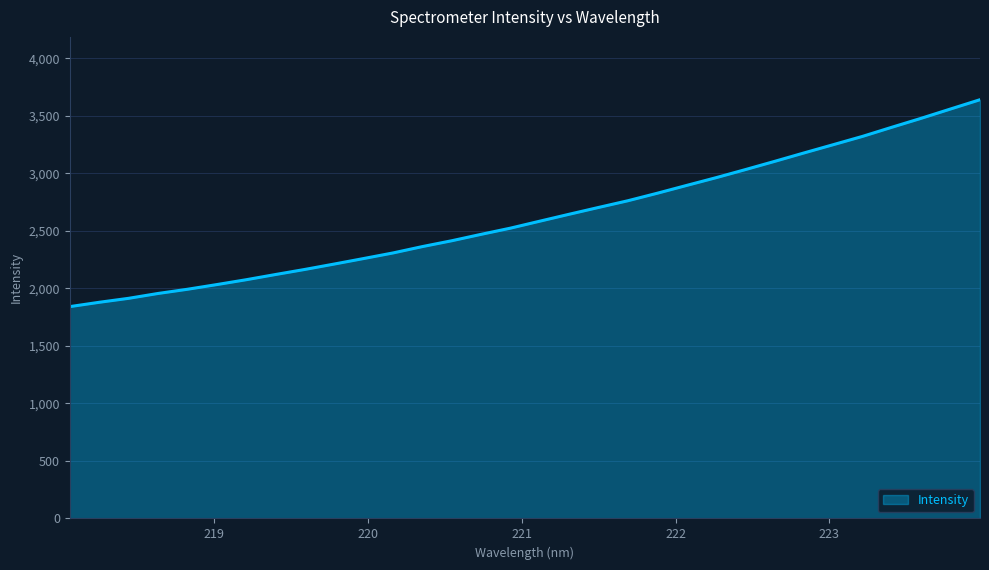

What is the difference between the maximum and minimum values?

1798.8